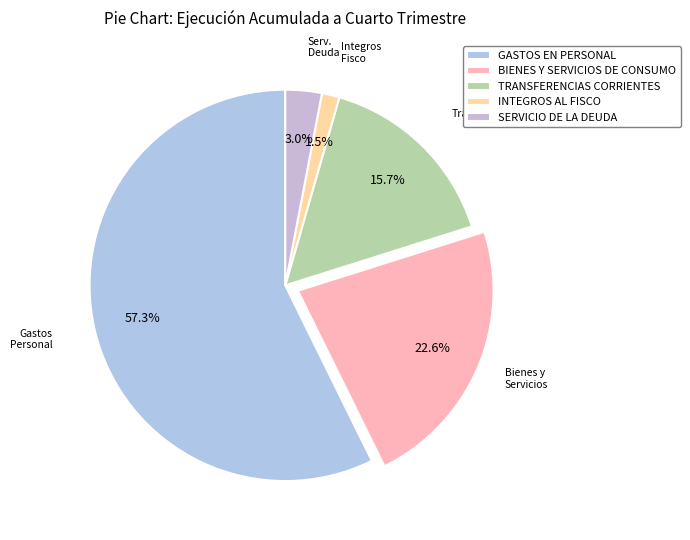

How many slices are in this pie chart?

5